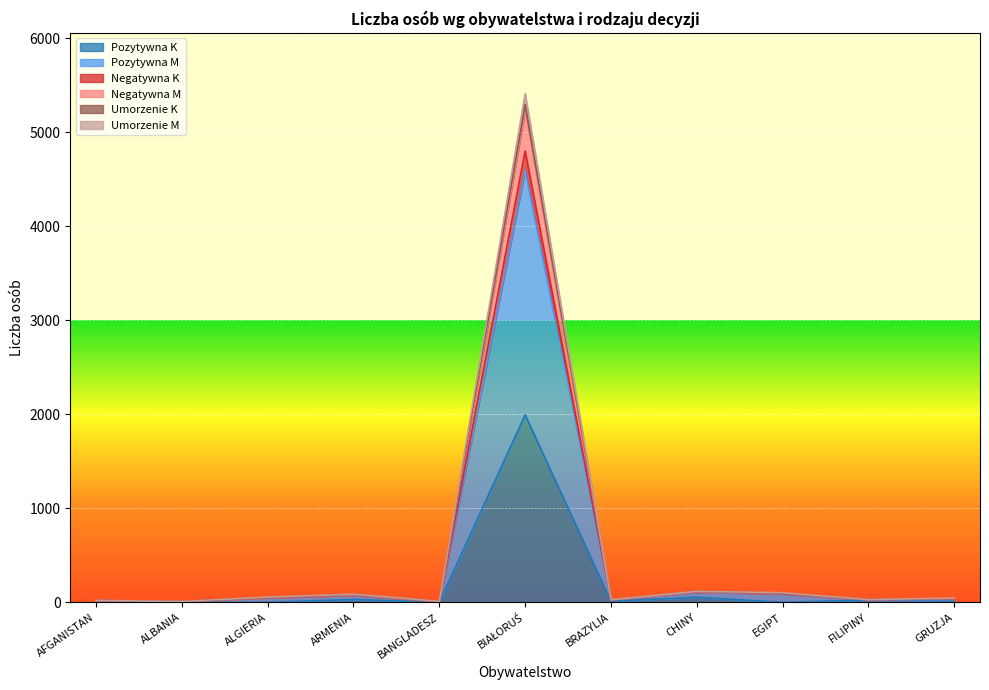

What is the label of the 7th point from the left?

BRAZYLIA